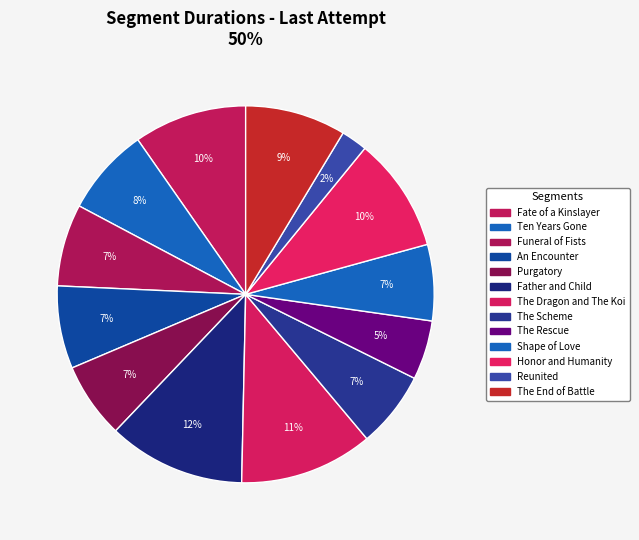

To the nearest percent, what percentage of the pie is The Dragon and The Koi?

11%